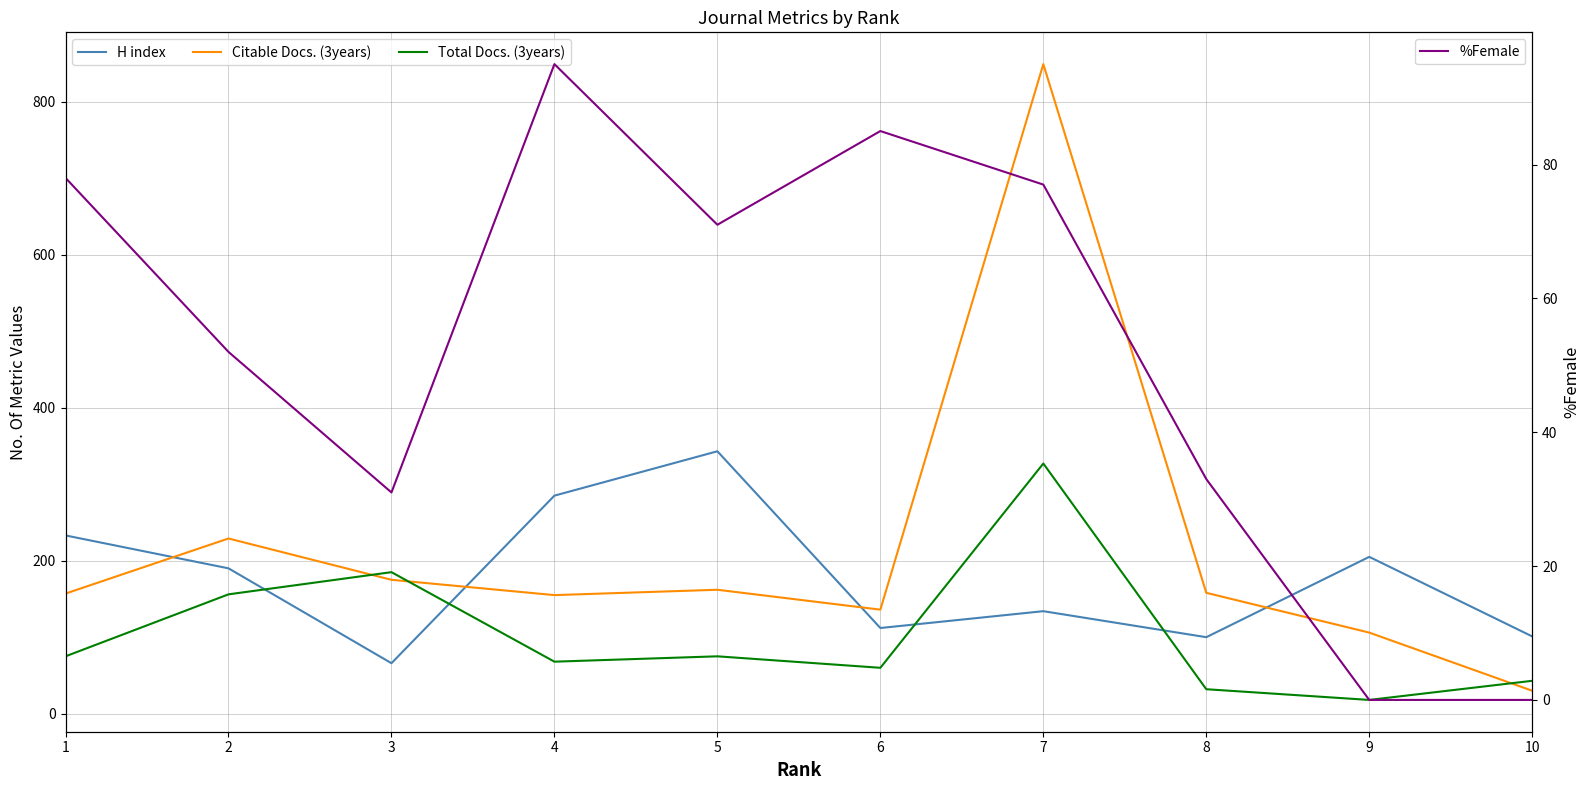

What is the average value of the H index series?

177